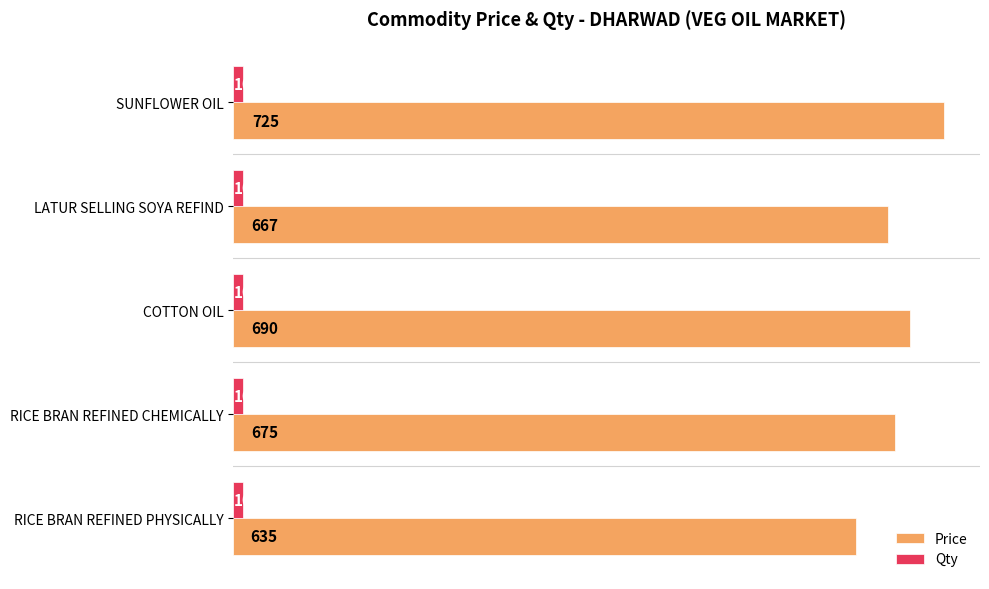

Rank the series by their average value, from lowest to highest.

Qty, Price